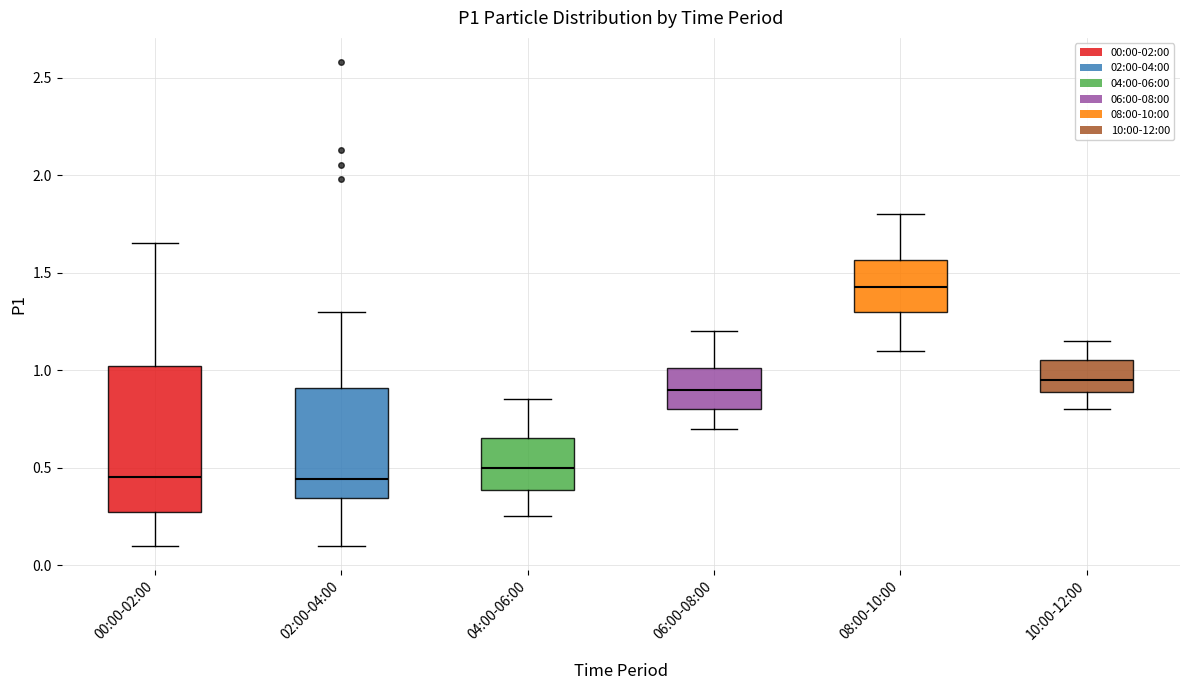

Comparing the boxes themselves (not the whiskers), which one is the tallest?

00:00-02:00